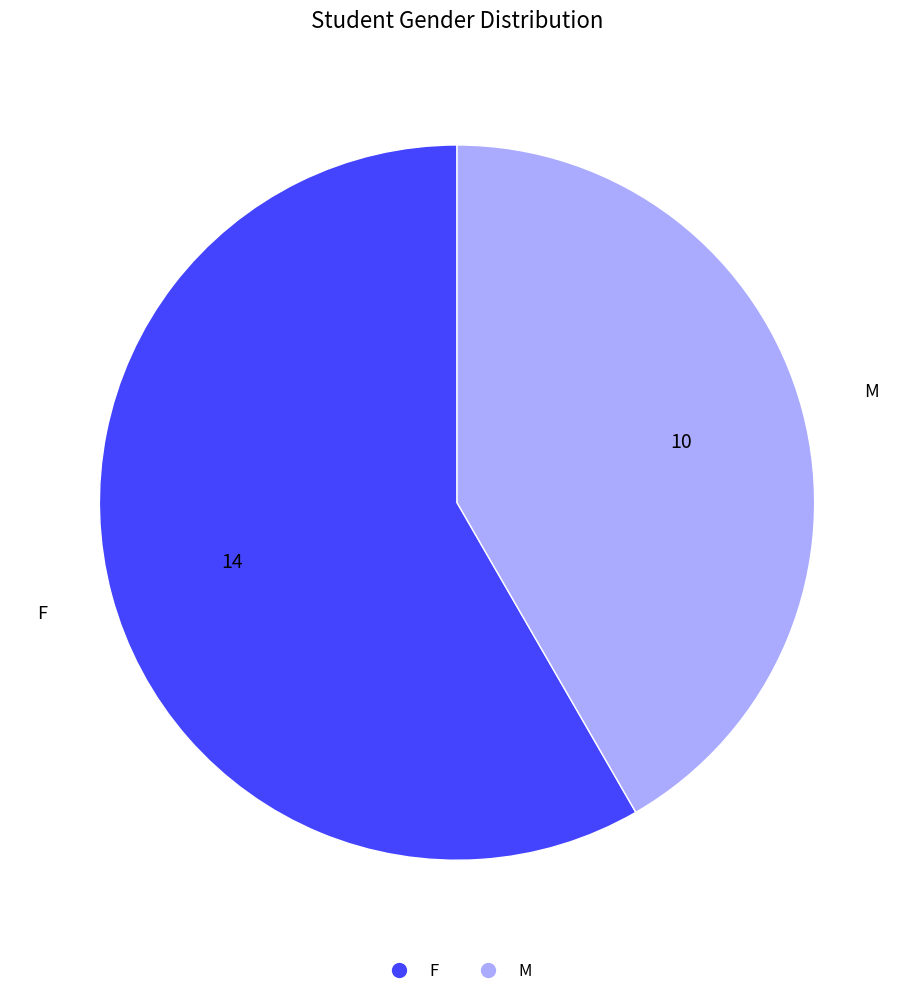

Rank the categories by value from lowest to highest.

M, F